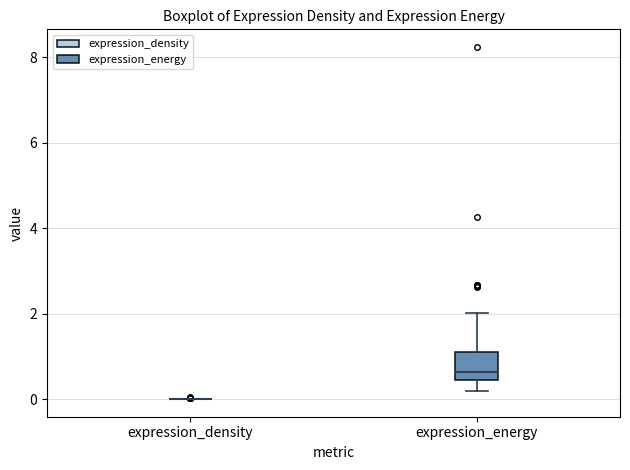

Comparing the boxes themselves (not the whiskers), which one is the tallest?

expression_energy